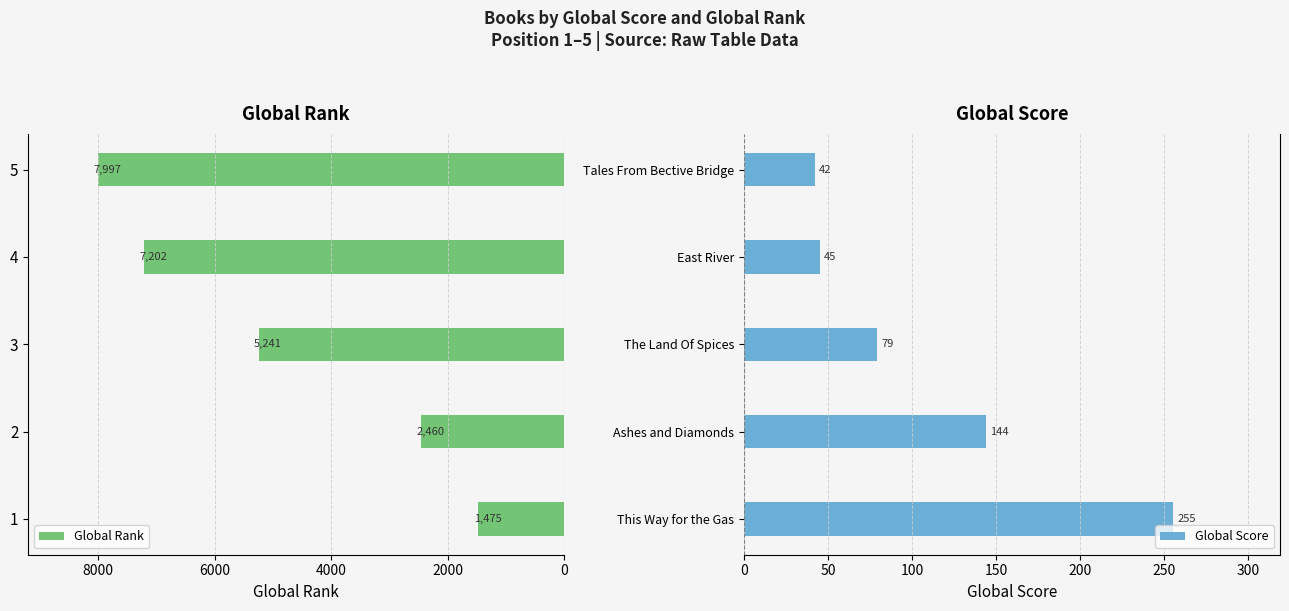

Which series has the largest total across all categories?

Global Rank